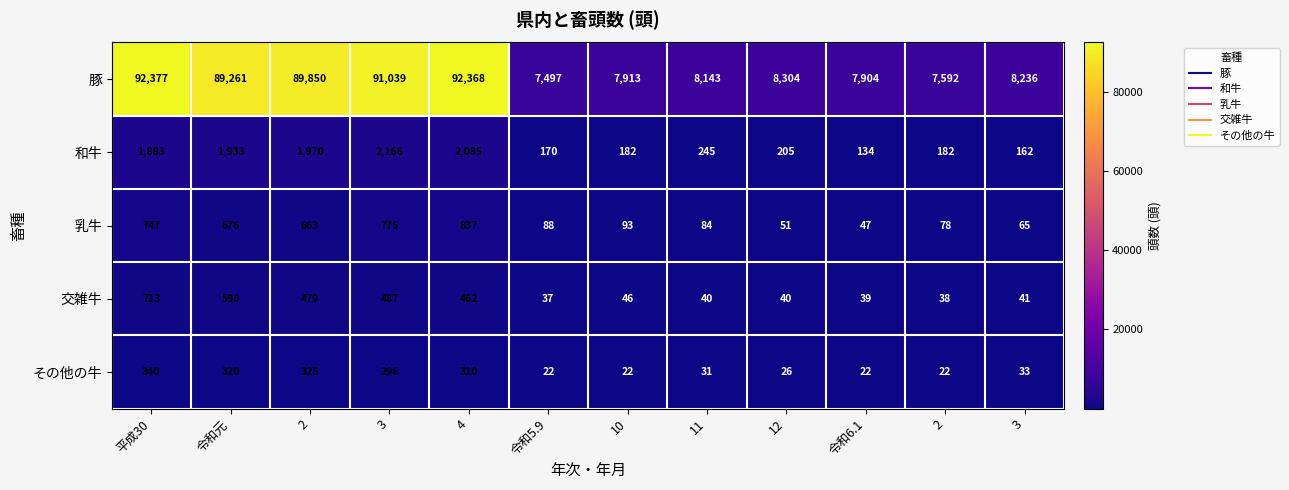

How many distinct data groups are displayed?

5